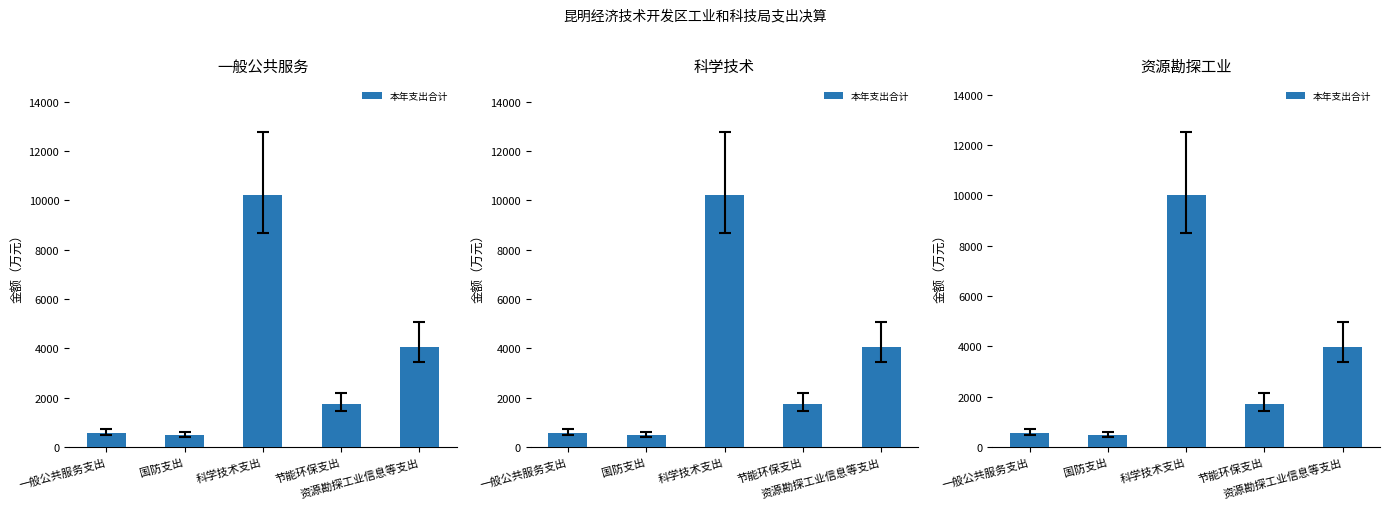

What is the label of the 5th bar from the left?

资源勘探工业信息等支出